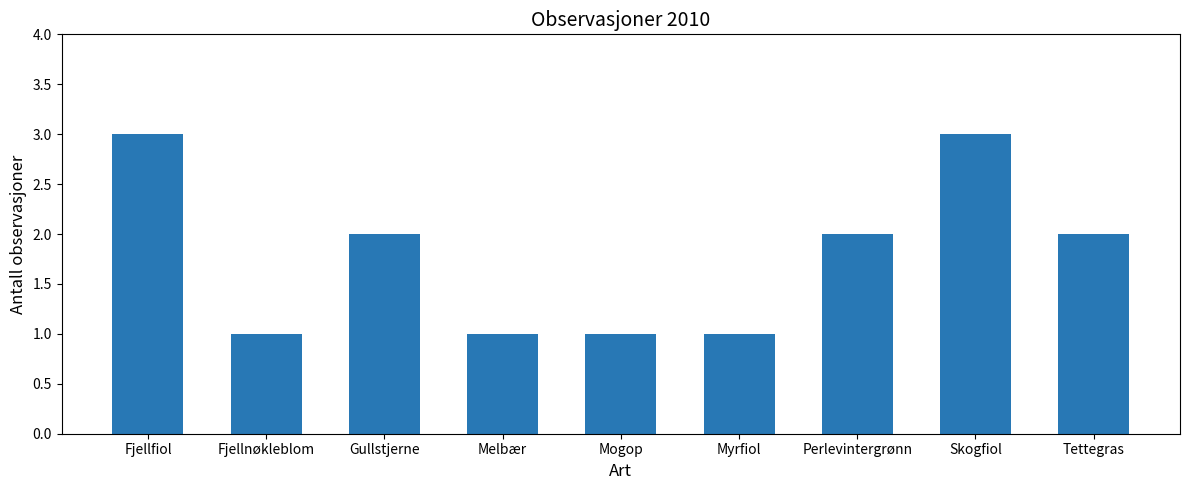

Count the values in the range 1 to 2.

7